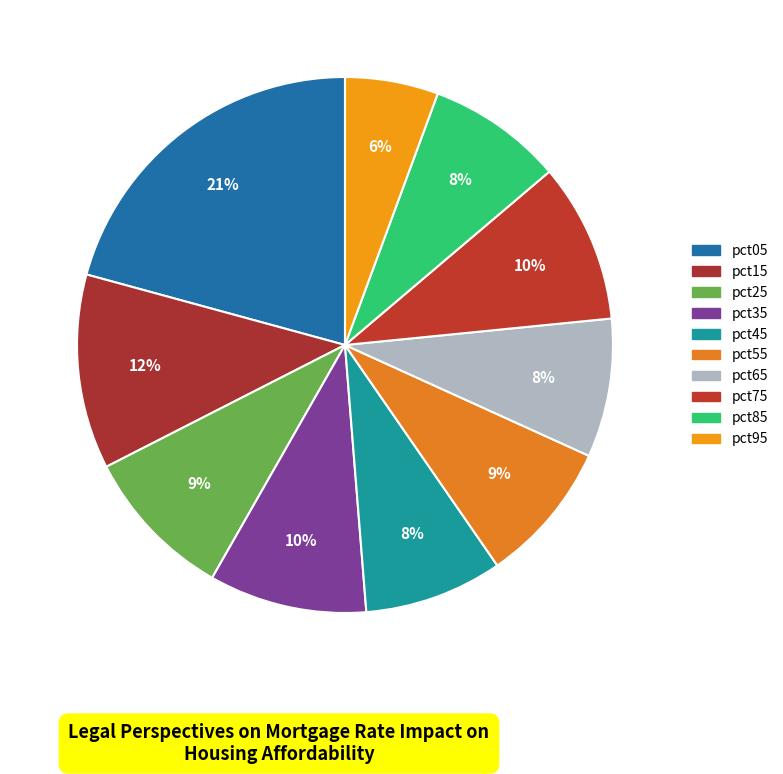

To the nearest percent, what is the combined percentage of pct55 and pct45?

17%